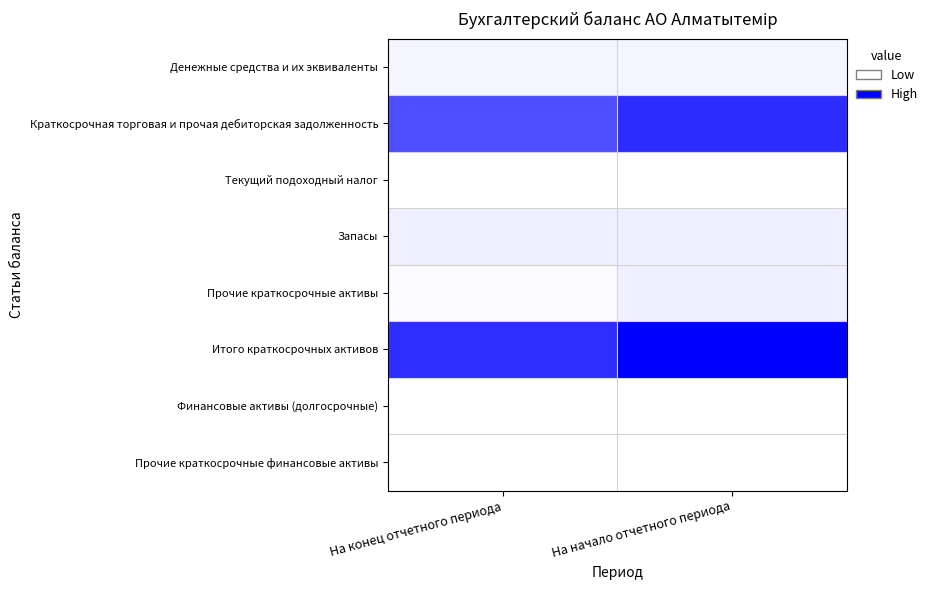

Which label corresponds to the smallest value in the chart?

На конец отчетного периода